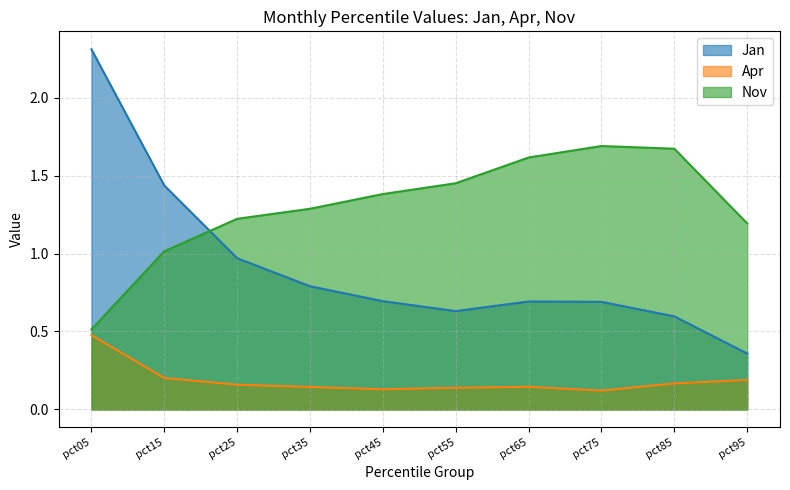

What are all the series names shown in the legend?

Jan, Apr, Nov